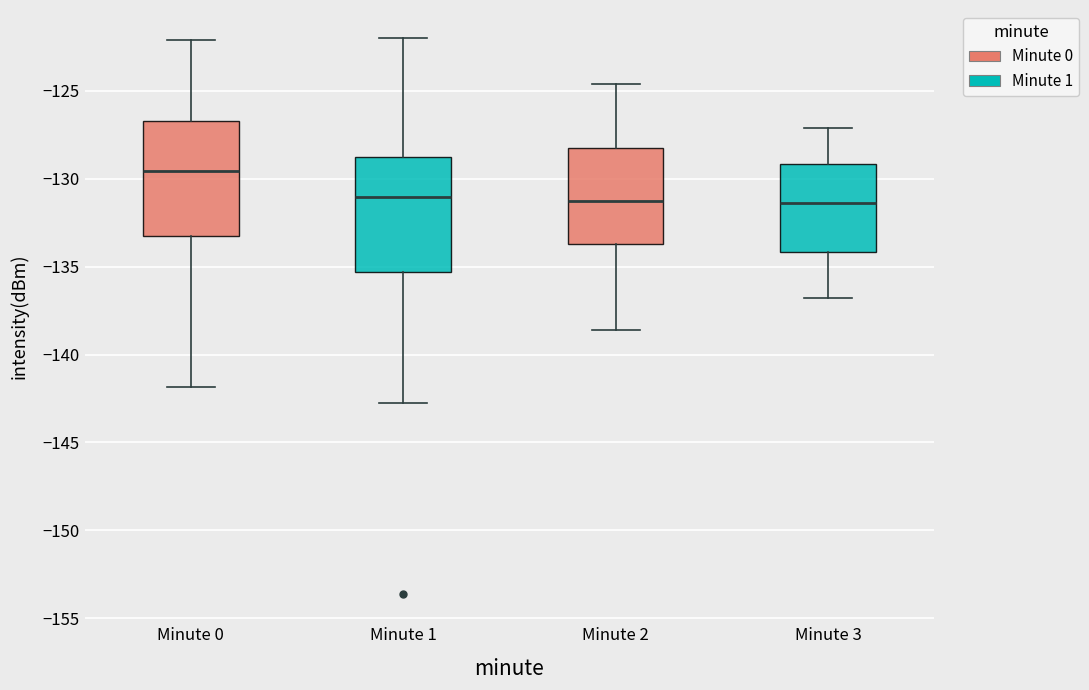

Where is the upper edge of the box for Minute 2 on the y-axis? The values are not printed on the chart, so give them approximately, as read against the axis.

-128.0